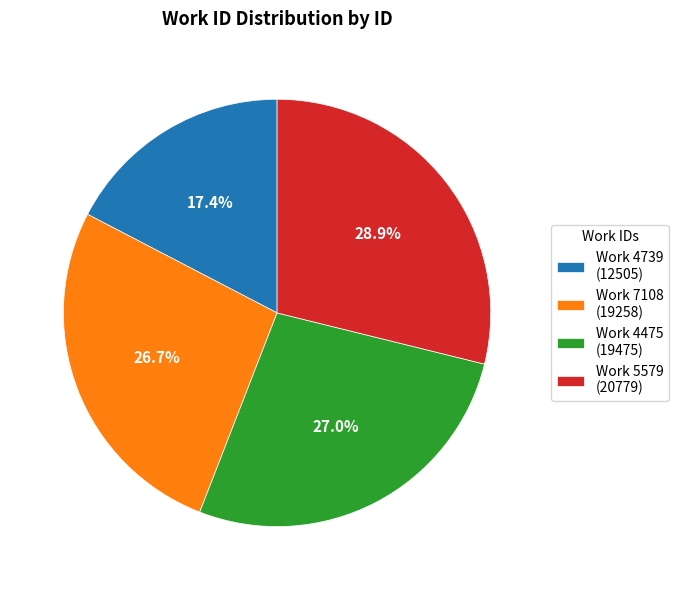

What is the ratio of the value at Work 7108 (19258) to the value at Work 4475 (19475)?

1.0